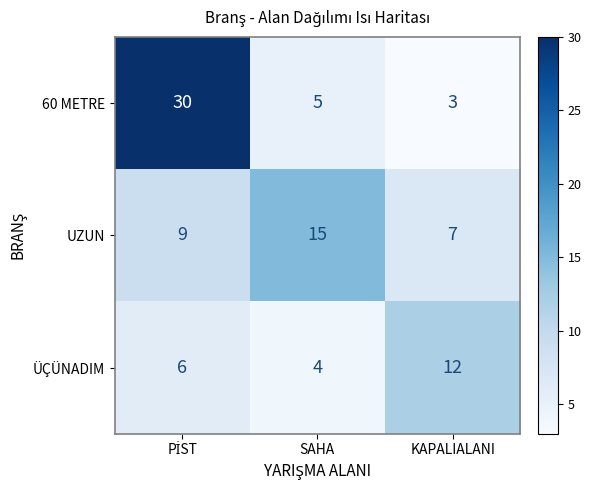

Which series has the largest range (max minus min)?

60 METRE